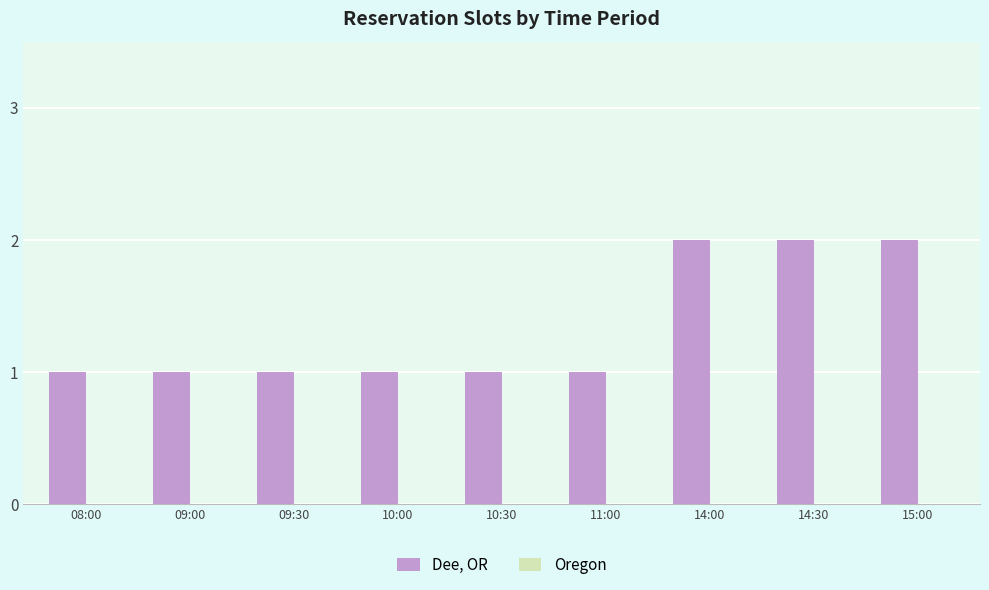

Are the bars horizontal?

No